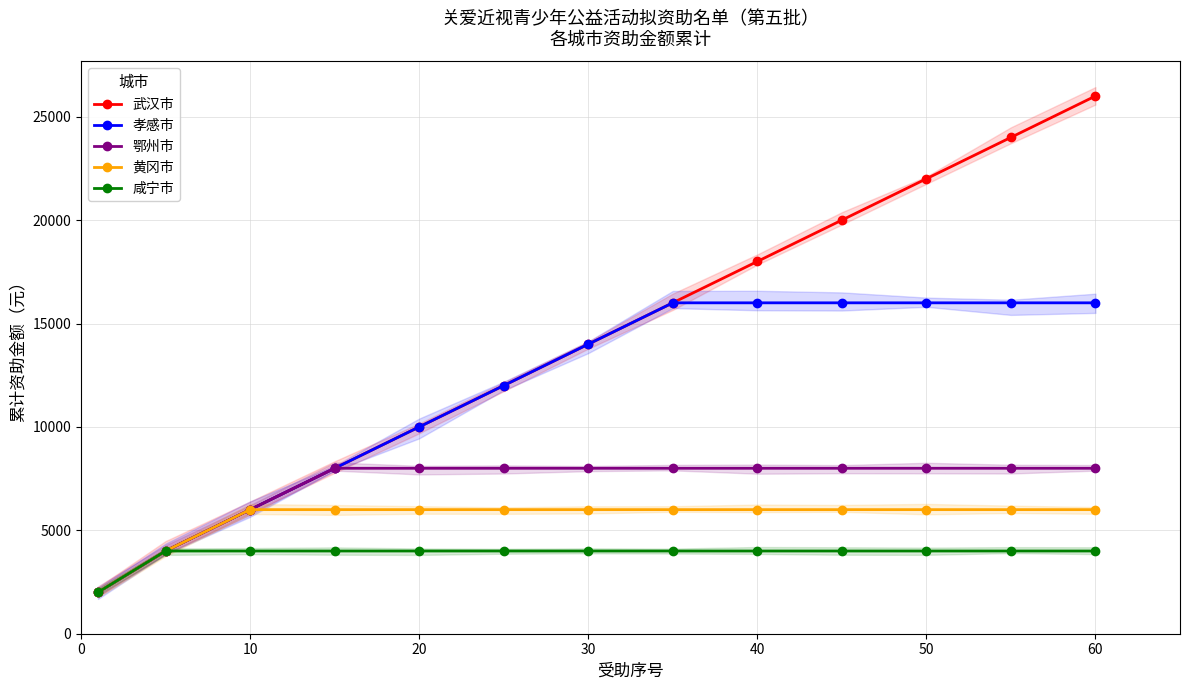

Is the value of 武汉市 at 11 greater than the value of 黄冈市 at 10?

Yes